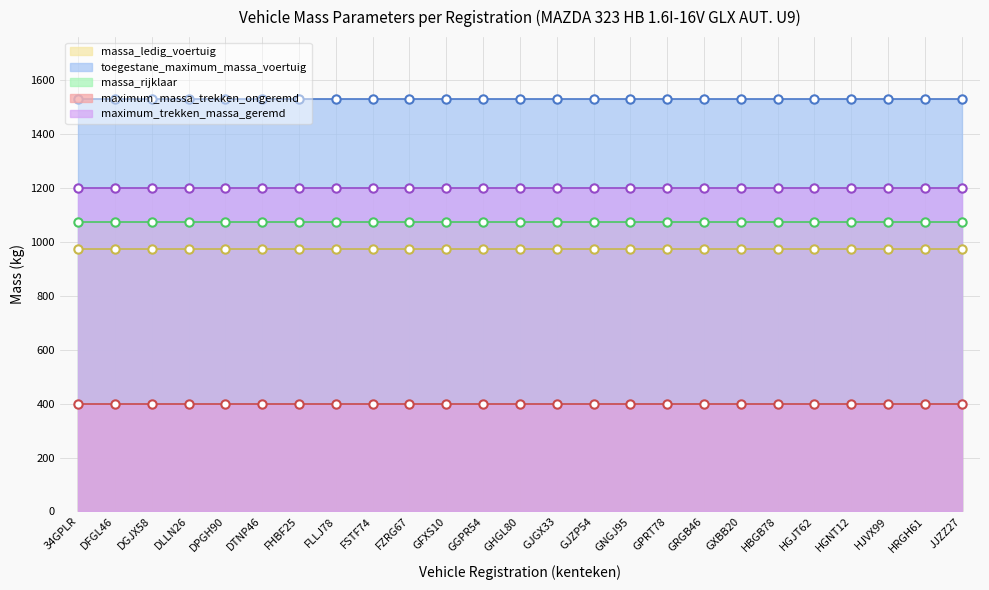

What is the minimum value shown in the chart?

400